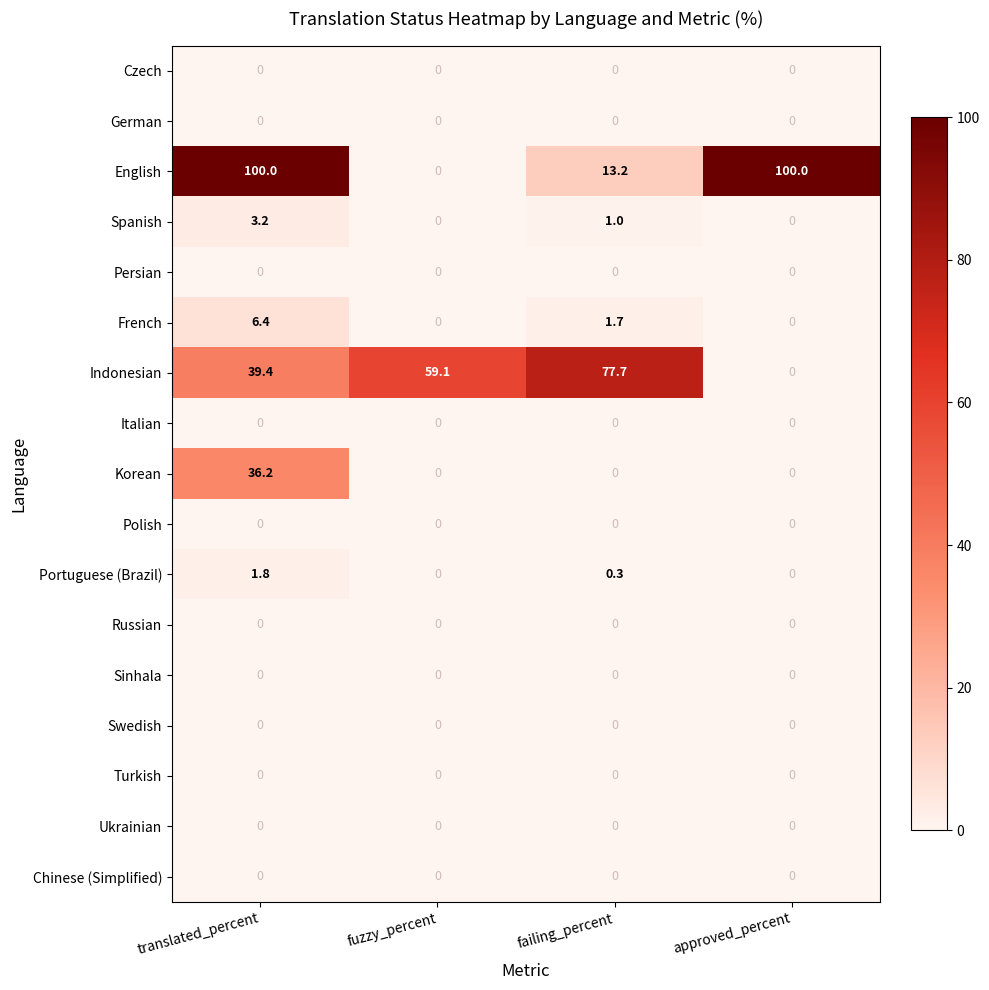

Where does the Spanish series first go above 1?

translated_percent